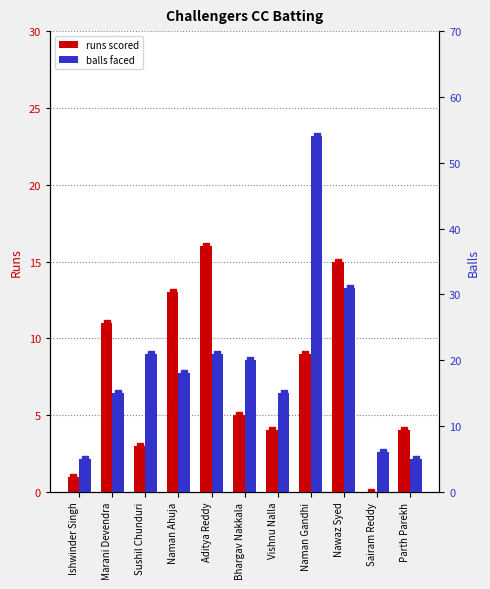

Count the number of data series in this chart.

2